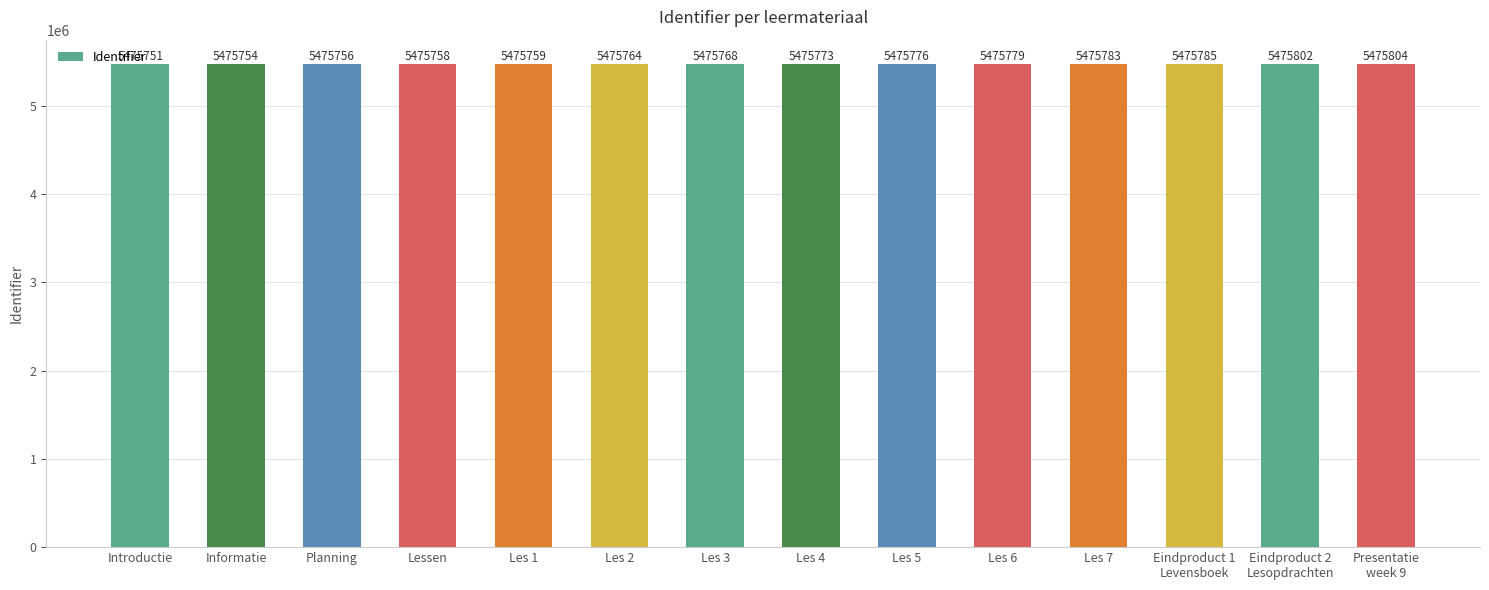

What is the average value?

5475772